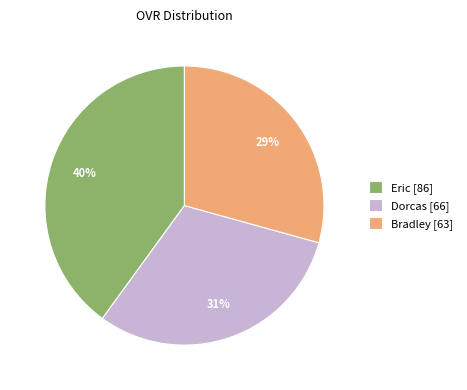

Is it true that Bradley is 41% of the pie?

False